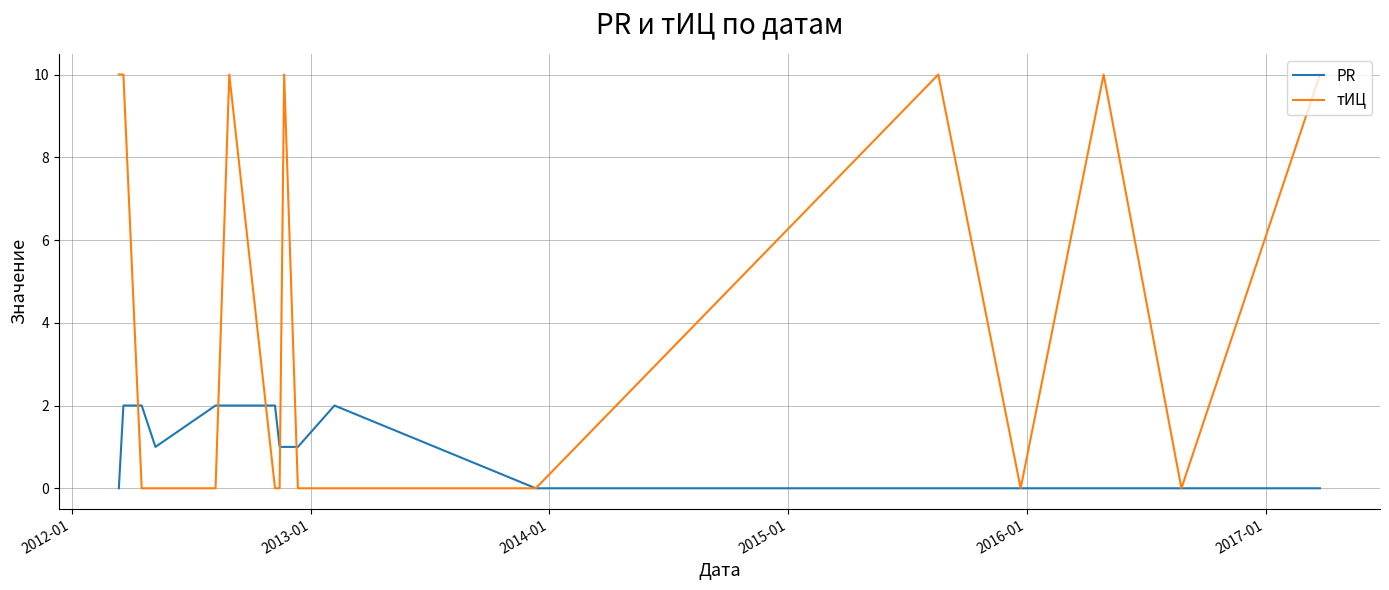

Which series has the widest spread of values?

тИЦ